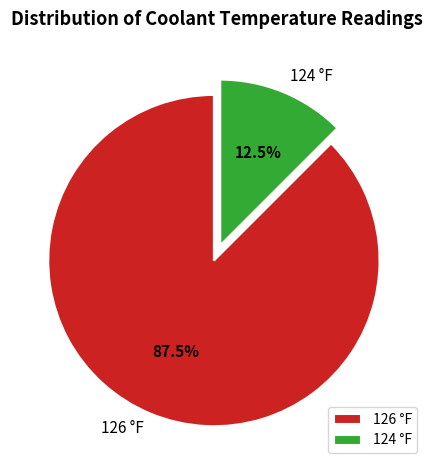

Is there a majority slice in this chart?

Yes